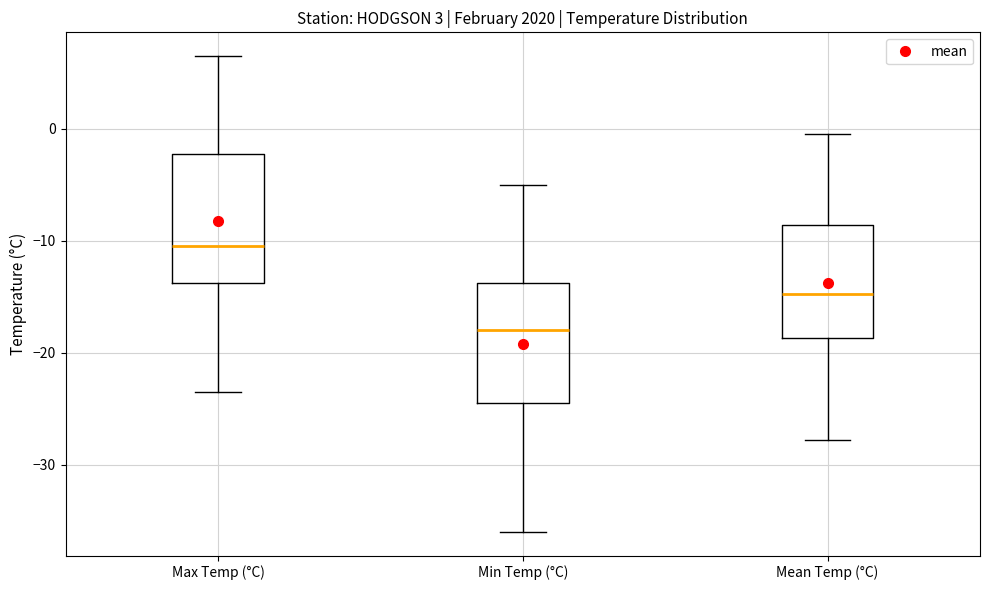

Reading left to right, transcribe this box plot: for each box, give where its median line is, the range the box spans, and where its two whiskers end, as read against the y-axis. The values are not printed on the chart, so give them approximately, as read against the axis.

Max Temp (°C): median -10, box -14 to -2, whiskers -23 to 7
Min Temp (°C): median -18, box -24 to -14, whiskers -36 to -5
Mean Temp (°C): median -15, box -19 to -9, whiskers -28 to 0